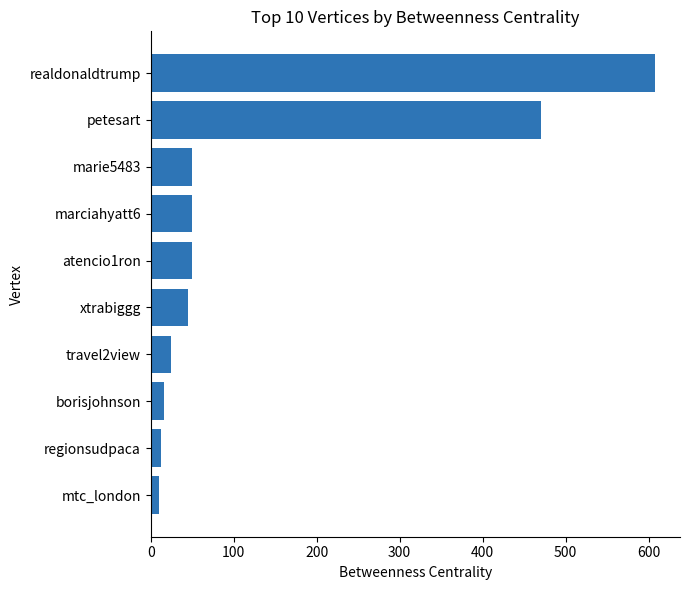

What is the label of the 1st bar from the bottom?

mtc_london